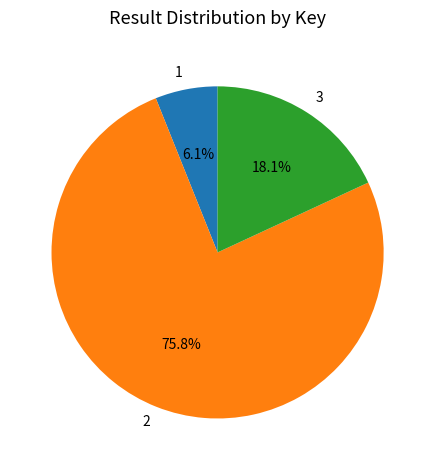

Count the number of slices in the pie.

3